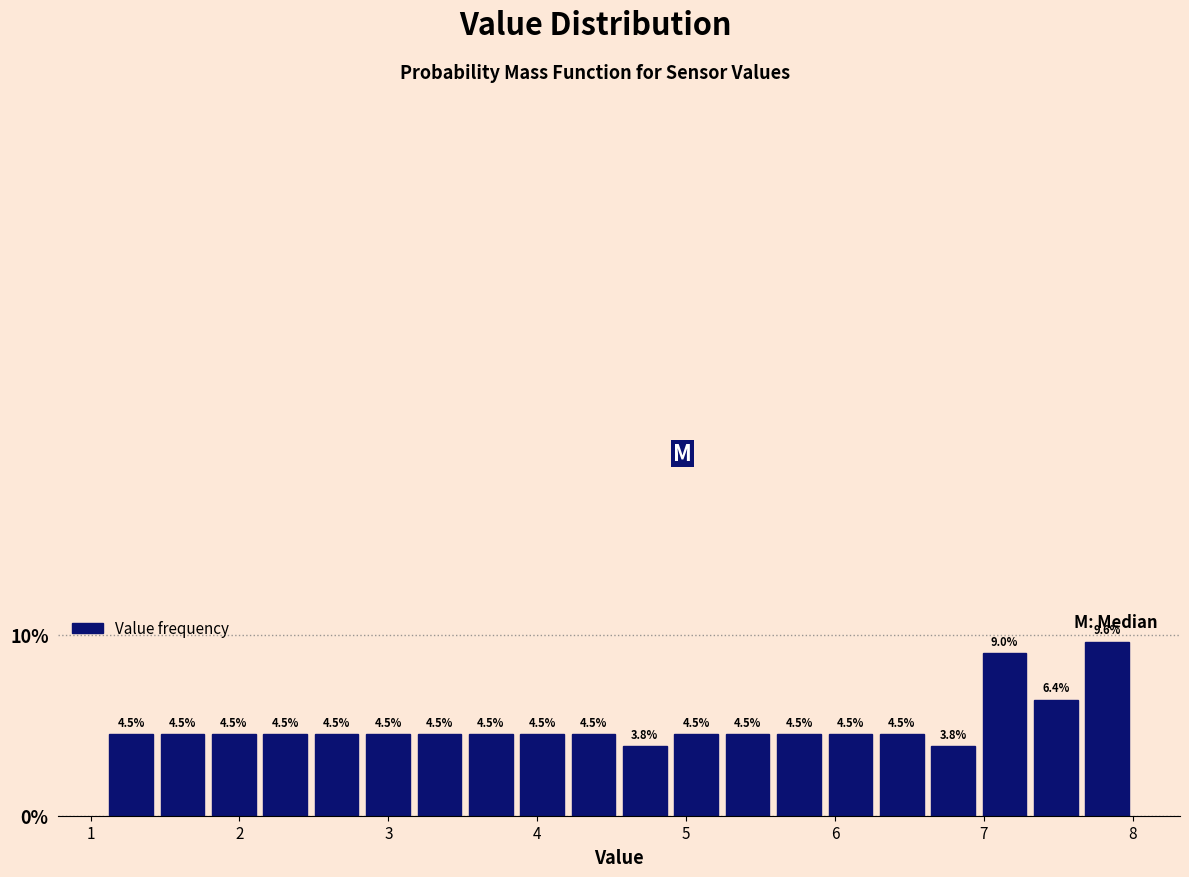

Read against the x-axis, roughly where is the centre of the tallest bar?

7.8